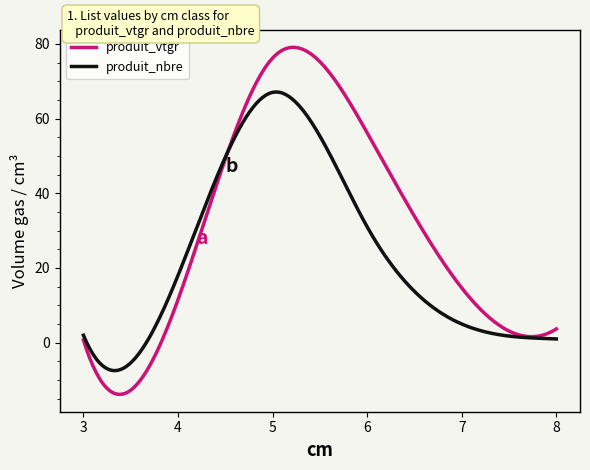

Which series has the widest spread of values?

produit_vtgr